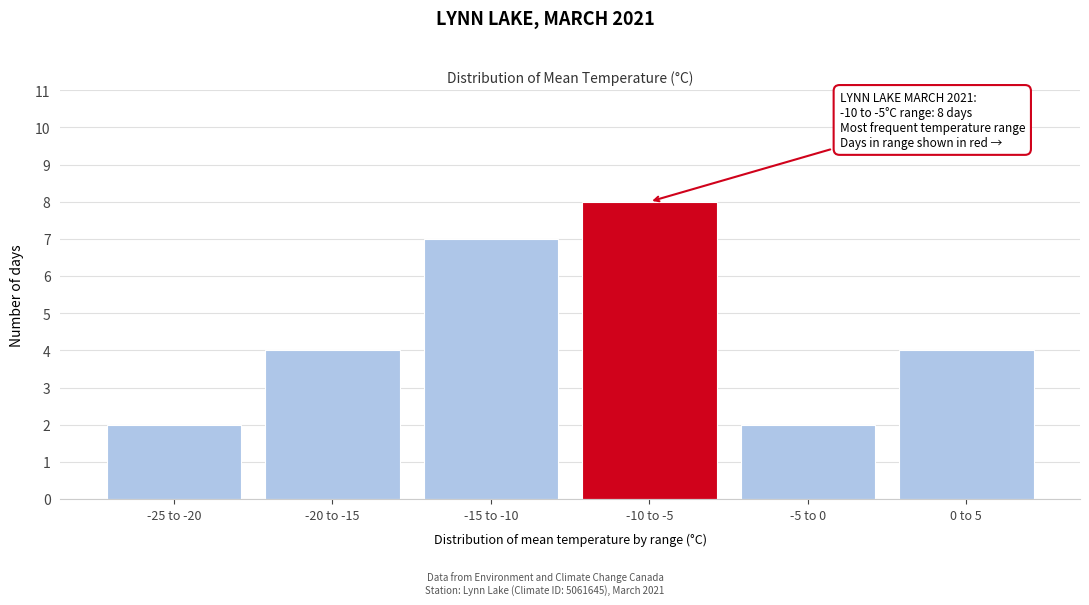

Reading left to right, transcribe all the data shown in this chart.

2	4	7	8	2	4